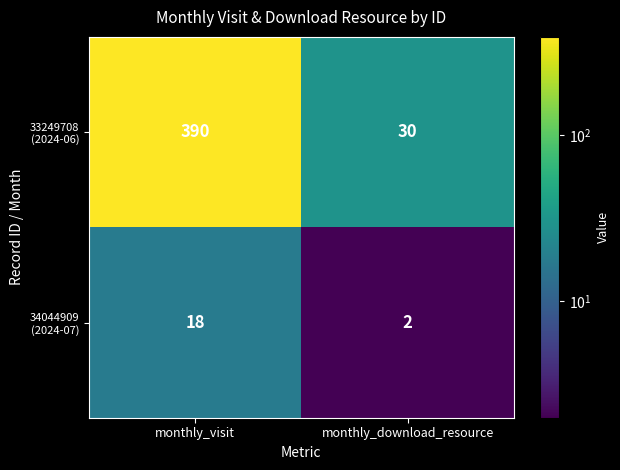

What is the total value across all series at monthly_download_resource?

32